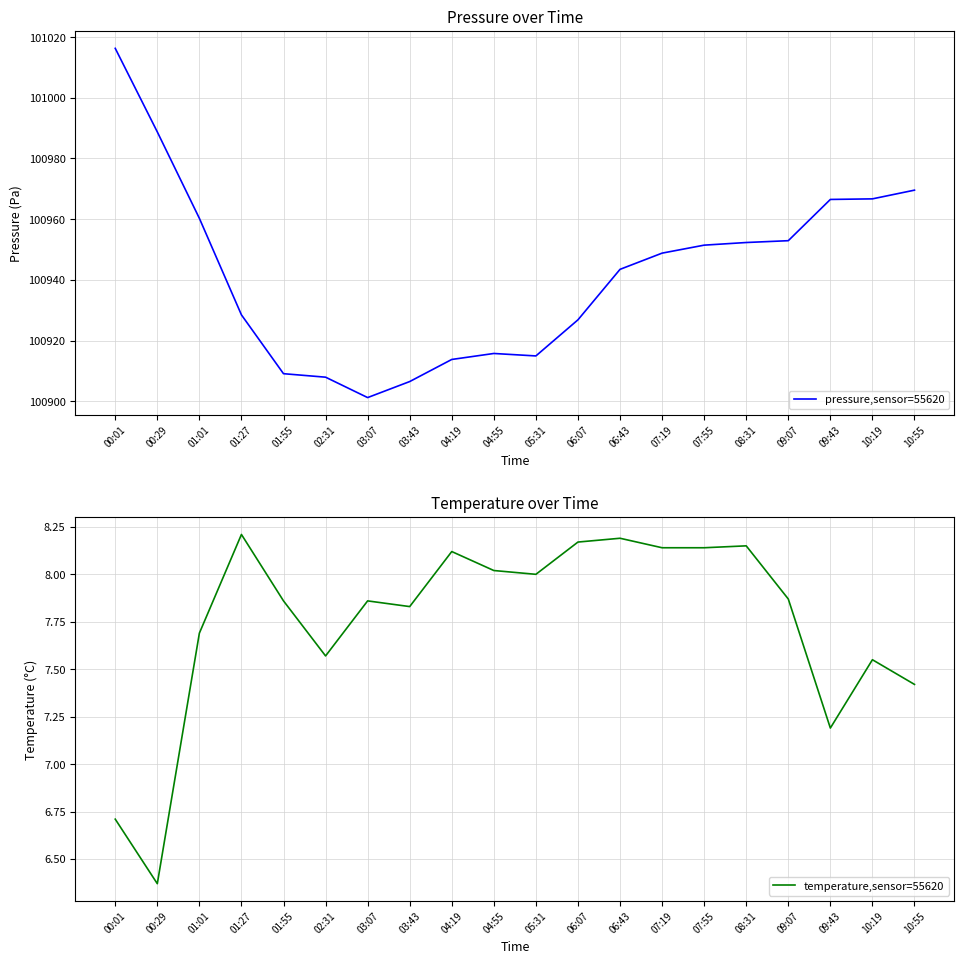

Read the pressure,sensor=55620 value at 06:07.

100926.8